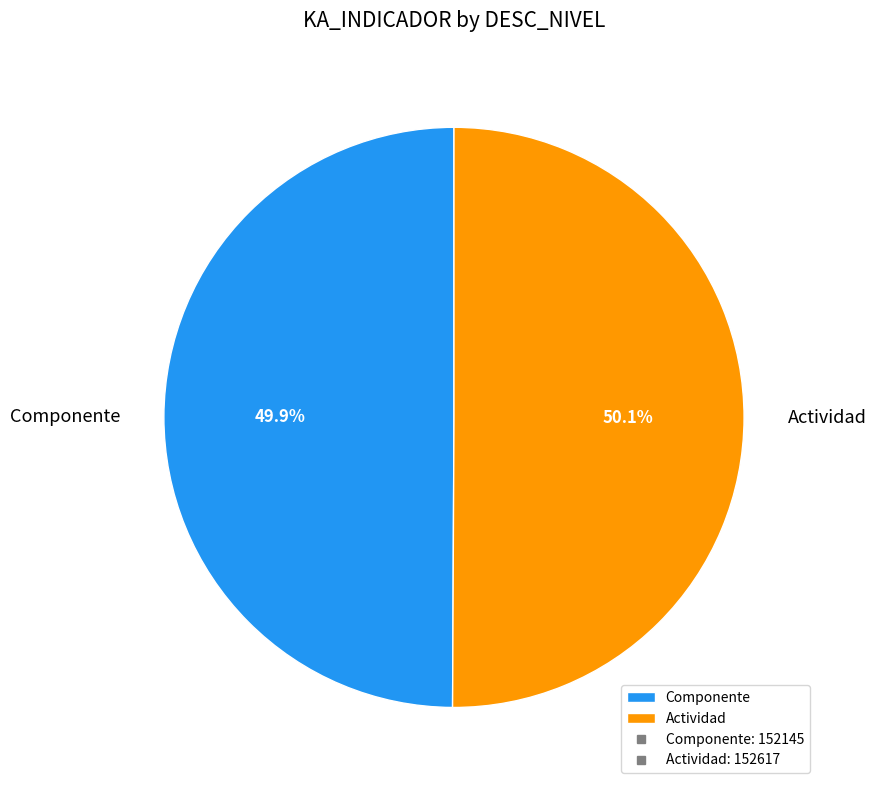

How many segments does this pie chart have?

2